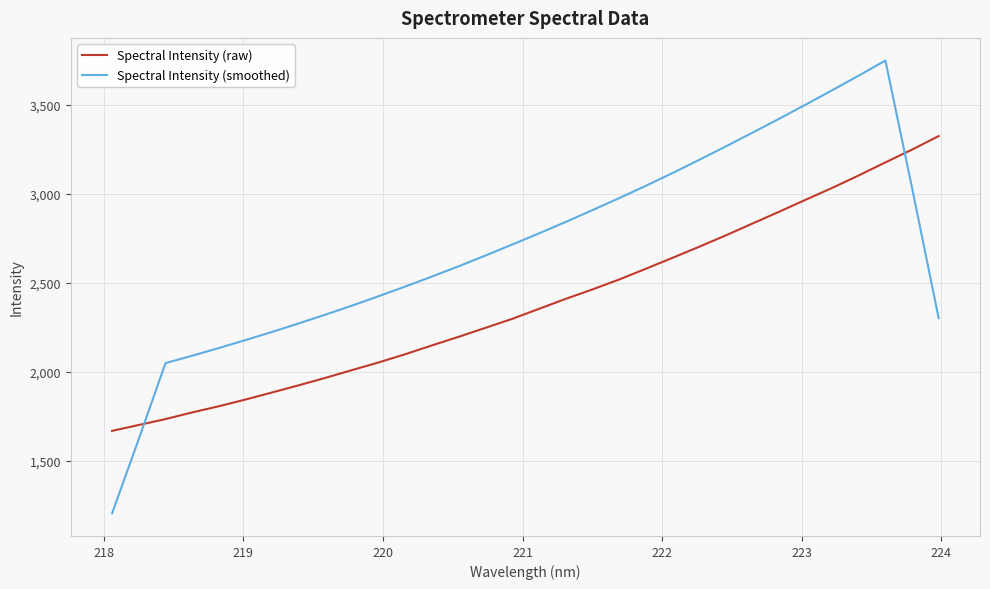

Which series has the largest total across all categories?

Spectral Intensity (smoothed)